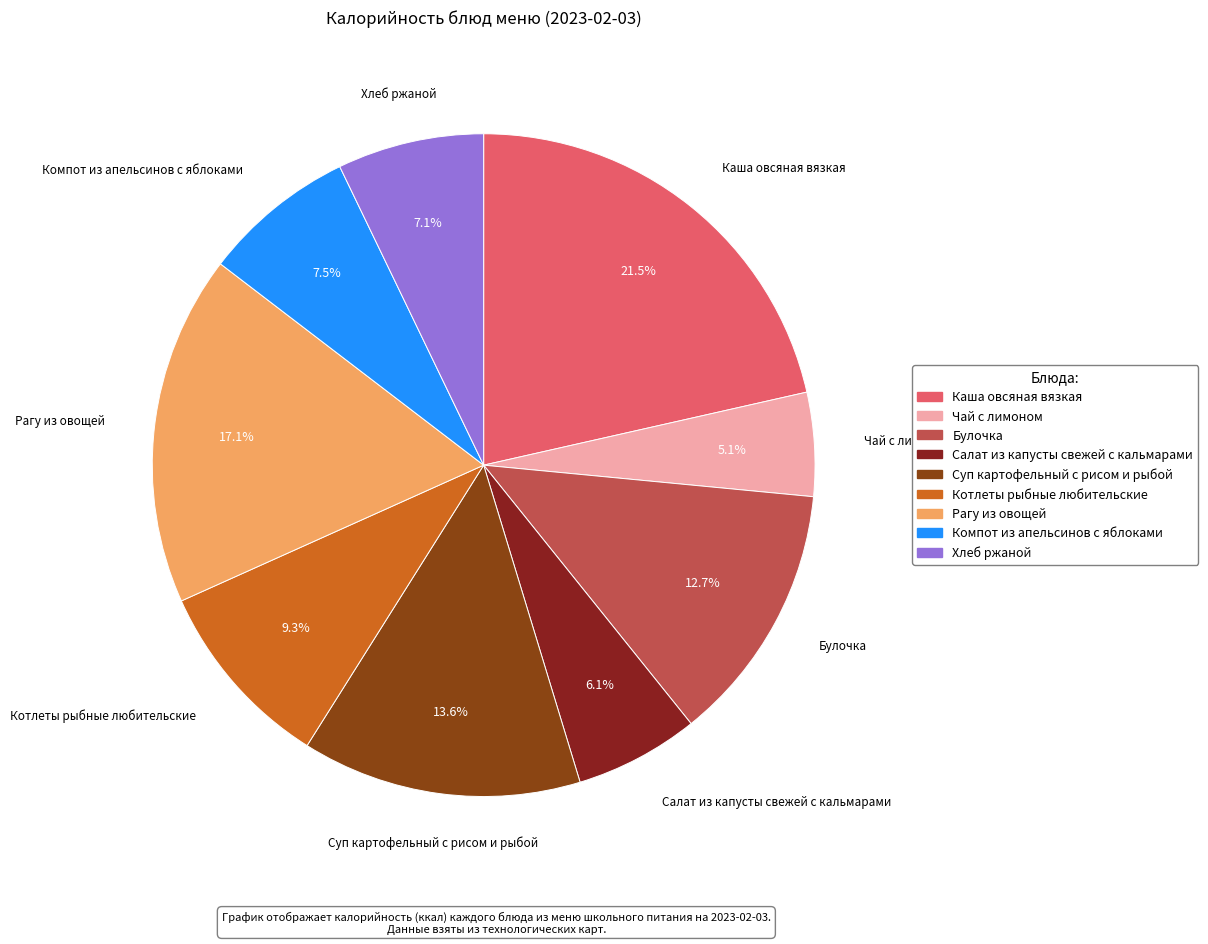

Combined, do Каша овсяная вязкая and Салат из капусты свежей с кальмарами account for over 50%?

No